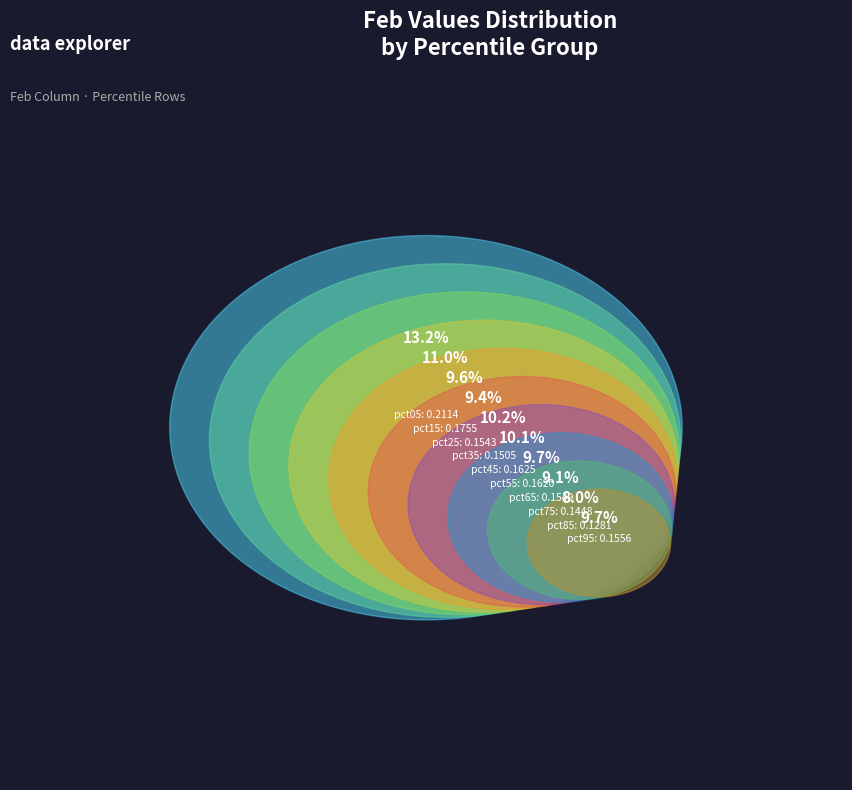

To the nearest percent, what is the average slice percentage?

10%